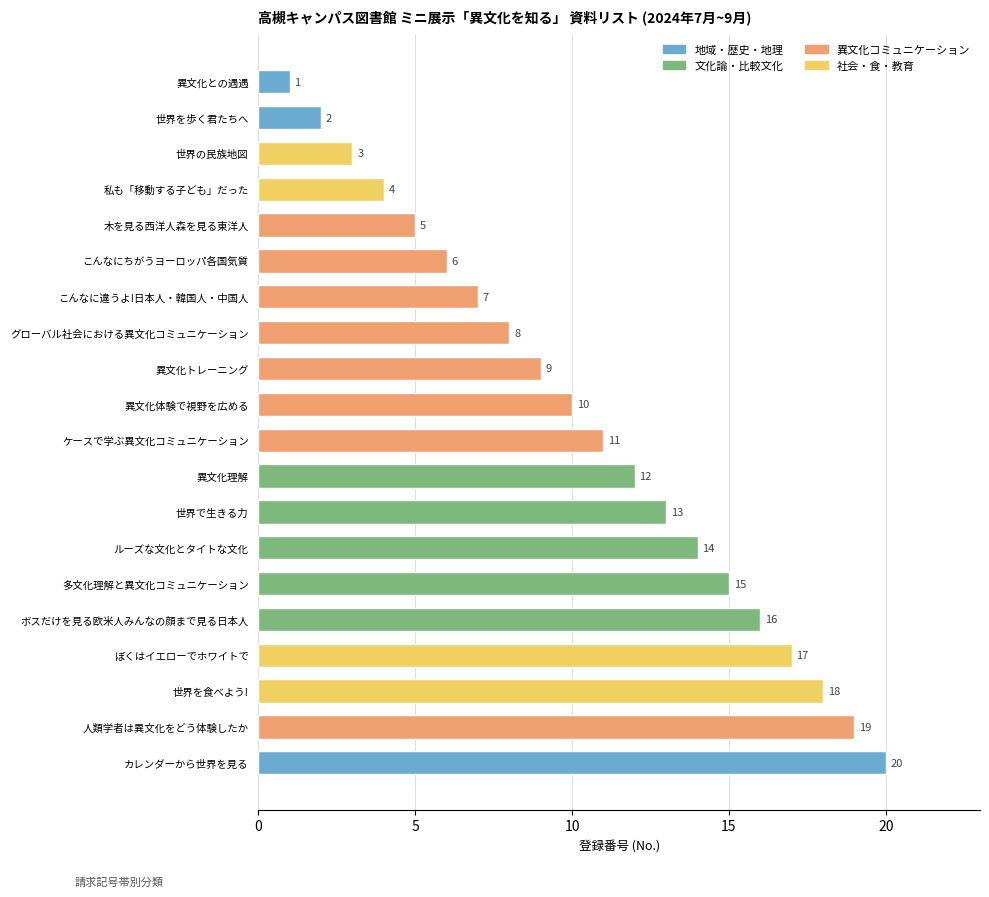

Count the number of categories in the chart.

20